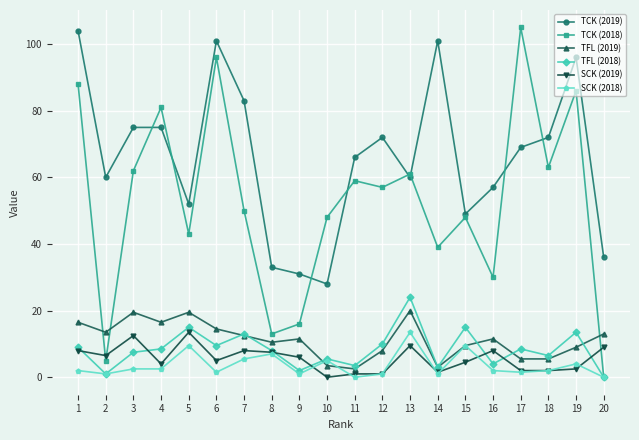

How many lines are shown in the chart?

6